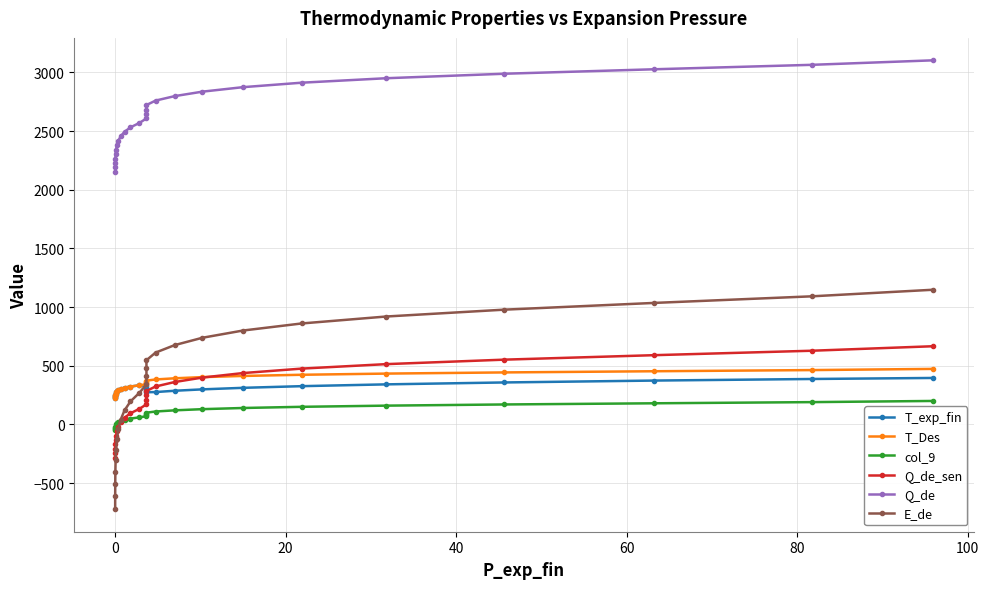

The Q_de series shows 732.9 at 13. True or false?

False